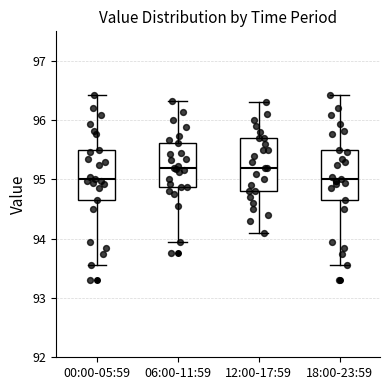

Reading left to right, read every box against the y-axis: the position of its median line, the range the box covers, and the ends of its whiskers. The values are not printed on the chart, so give them approximately, as read against the axis.

00:00-05:59: median 95.0, box 94.7 to 95.5, whiskers 93.6 to 96.4
06:00-11:59: median 95.2, box 94.9 to 95.6, whiskers 93.9 to 96.3
12:00-17:59: median 95.2, box 94.8 to 95.7, whiskers 94.1 to 96.3
18:00-23:59: median 95.0, box 94.7 to 95.5, whiskers 93.6 to 96.4